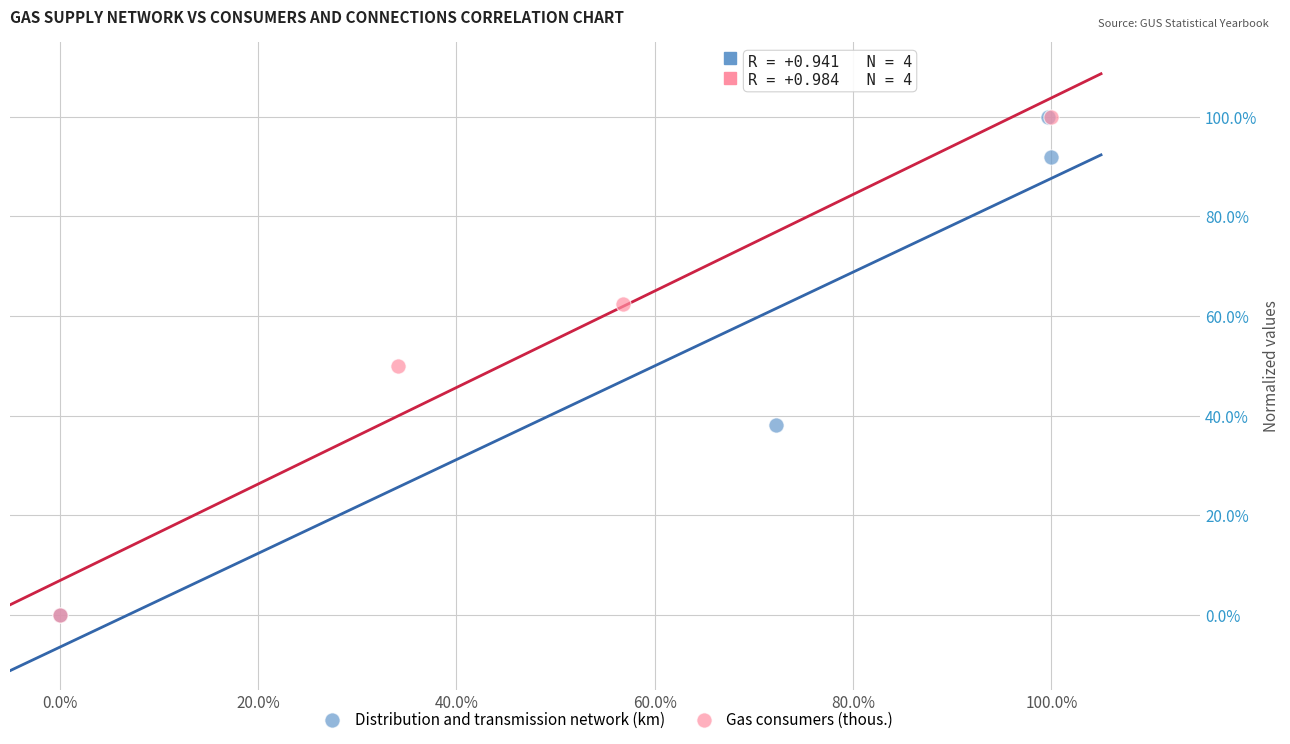

What are all the series names shown in the legend?

Distribution and transmission network (km), Gas consumers (thous.)